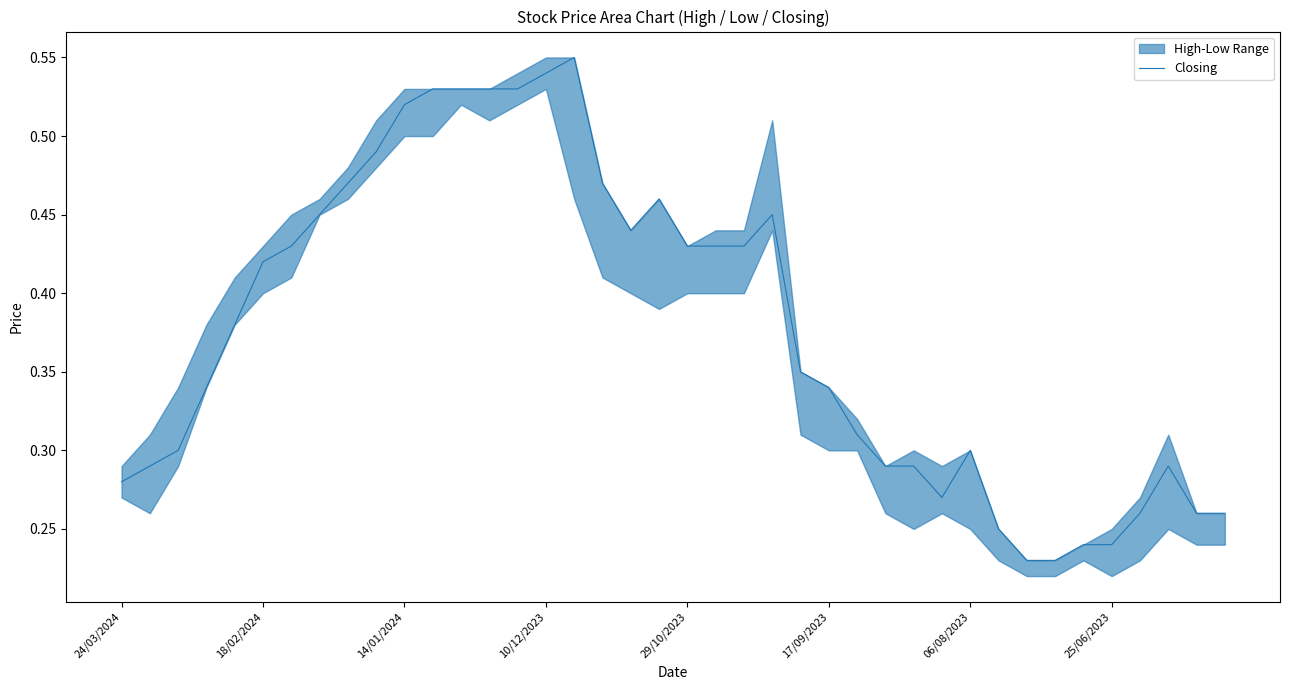

Reading right to left, list all the values displayed in this chart.

0.3	0.3	0.3	0.3	0.2	0.2	0.2	0.2	0.2	0.3	0.3	0.3	0.3	0.3	0.3	0.3	0.5	0.4	0.4	0.4	0.5	0.4	0.5	0.6	0.5	0.5	0.5	0.5	0.5	0.5	0.5	0.5	0.5	0.4	0.4	0.4	0.3	0.3	0.3	0.3